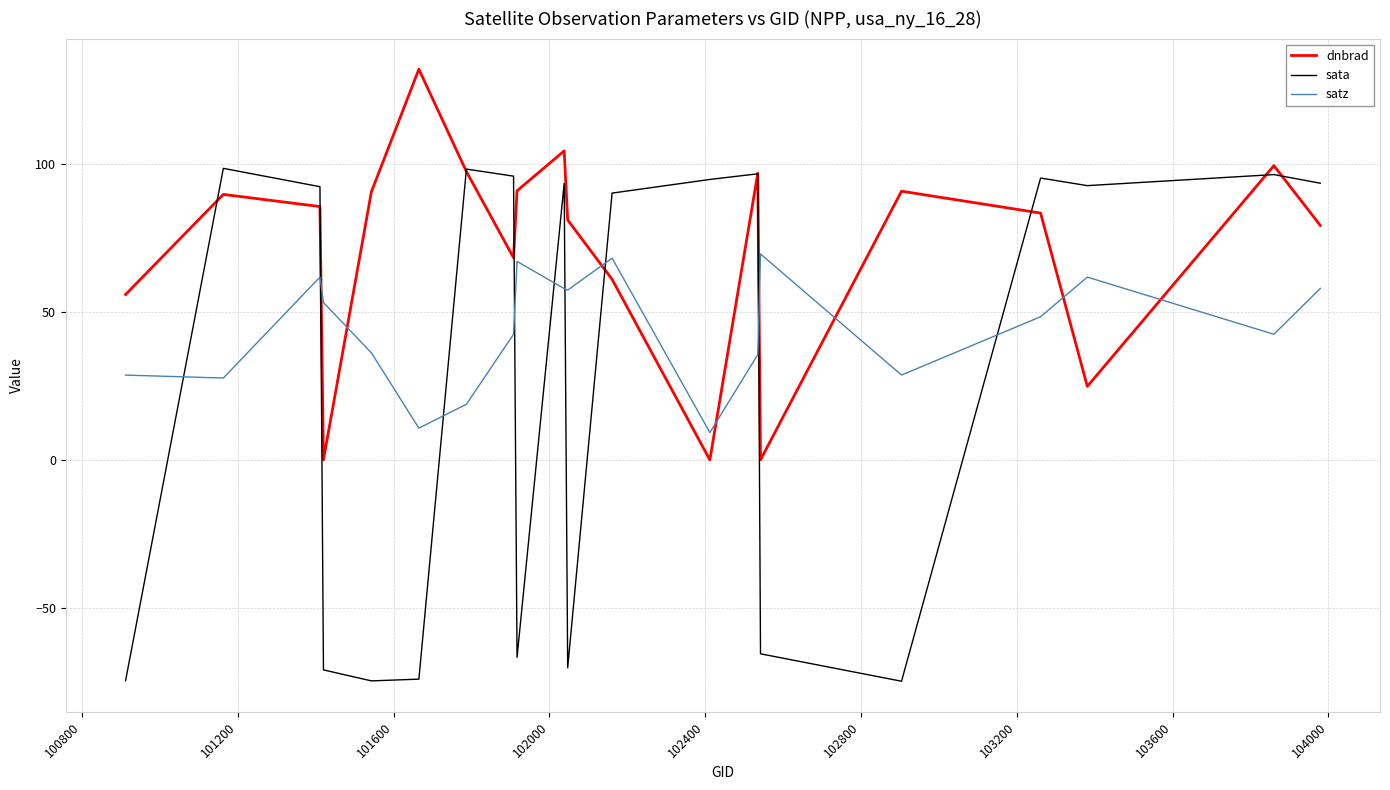

What is the maximum value shown in the chart?

132.0